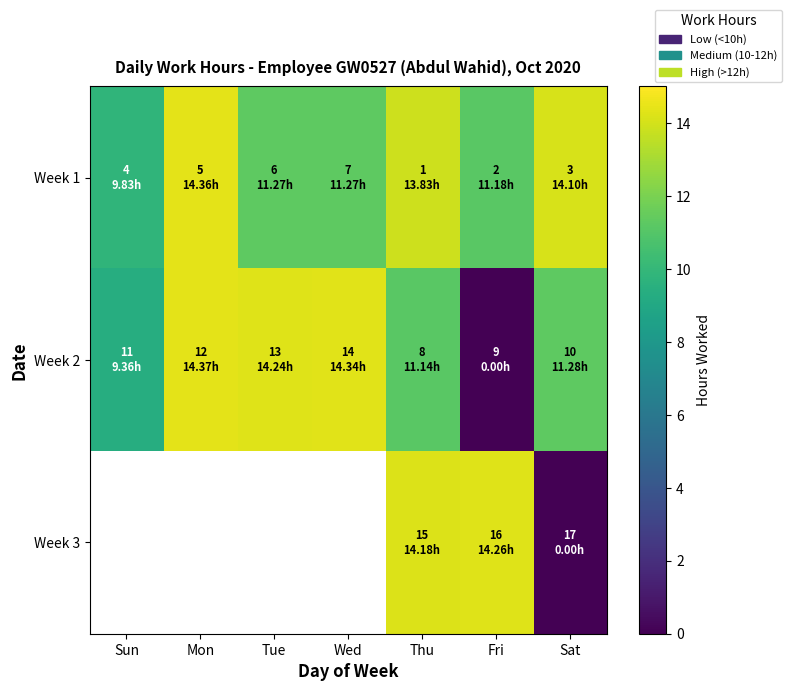

Is it true that Week 3 equals 0.0 at Sat?

True